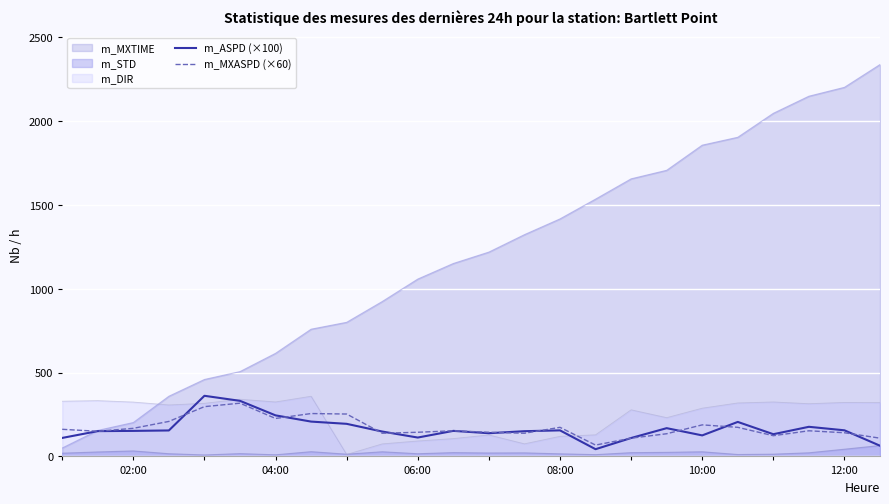

True or false: m_STD has a value of 27.6 at 10:00.

True